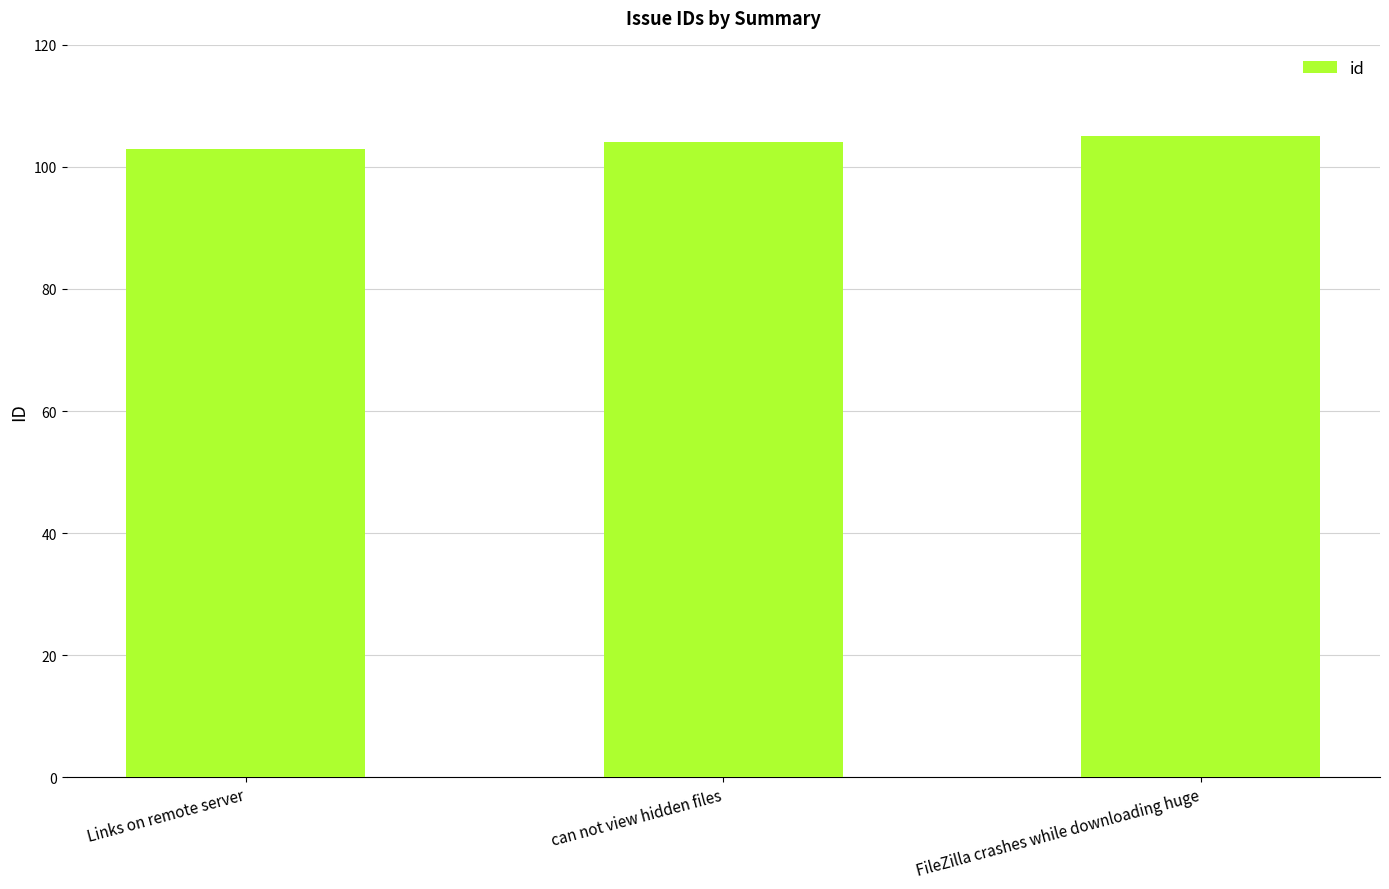

What is the label of the 2nd bar from the right?

can not view hidden files